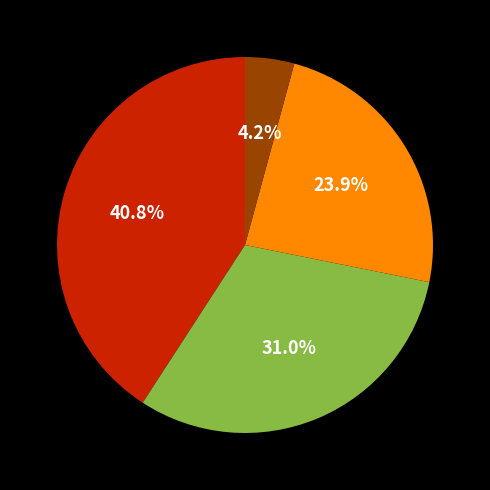

Does any single category account for the majority?

No